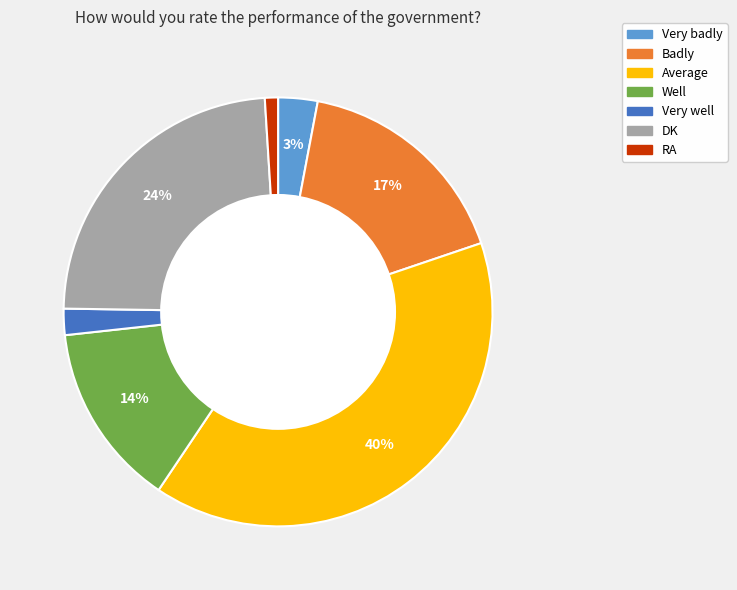

Is the sum of DK and Average greater than half?

Yes